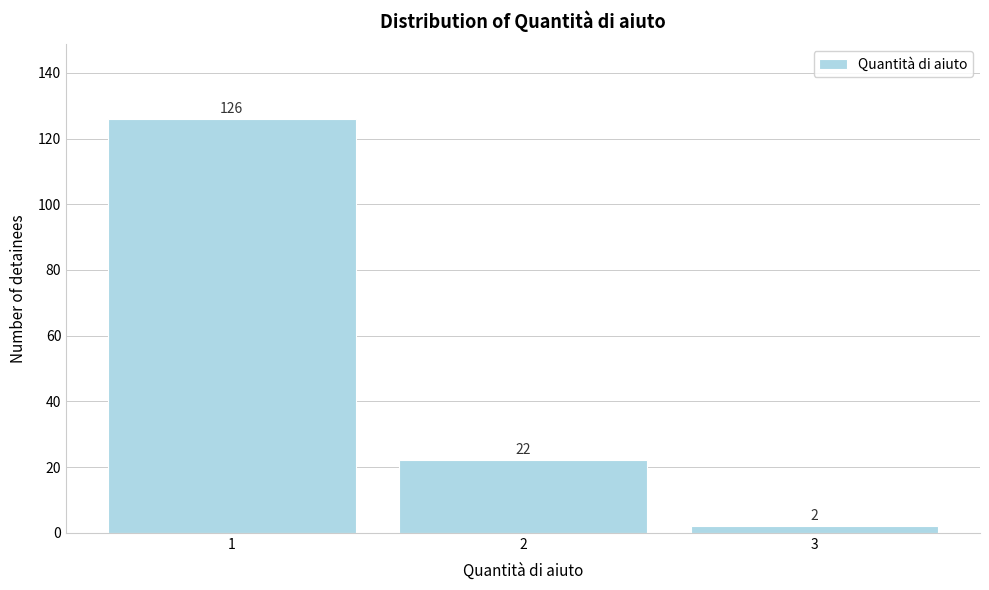

Reading left to right, list all the values displayed in this chart.

1=126	2=22	3=2